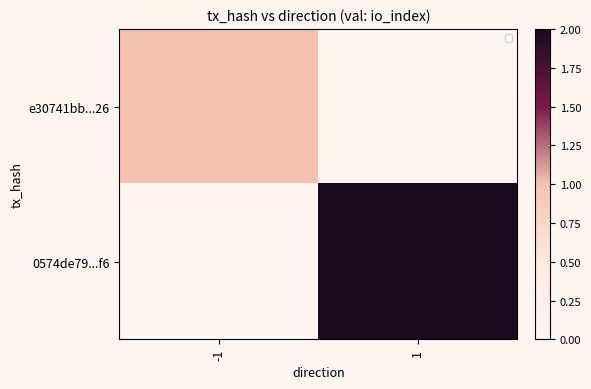

At which category is the sum across all series the highest?

1